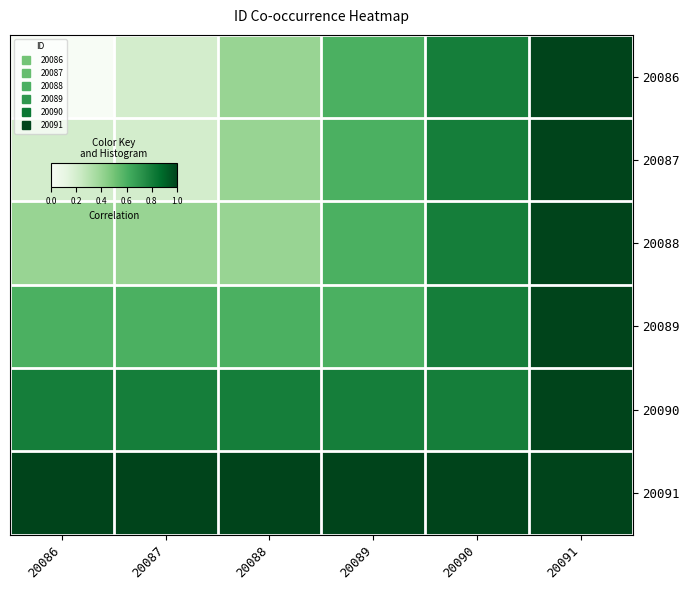

Reading left to right, transcribe all the data shown in this chart.

20086: 20086=0.0	20087=0.2	20088=0.4	20089=0.6	20090=0.8	20091=1.0
20087: 20086=0.2	20087=0.2	20088=0.4	20089=0.6	20090=0.8	20091=1.0
20088: 20086=0.4	20087=0.4	20088=0.4	20089=0.6	20090=0.8	20091=1.0
20089: 20086=0.6	20087=0.6	20088=0.6	20089=0.6	20090=0.8	20091=1.0
20090: 20086=0.8	20087=0.8	20088=0.8	20089=0.8	20090=0.8	20091=1.0
20091: 20086=1.0	20087=1.0	20088=1.0	20089=1.0	20090=1.0	20091=1.0